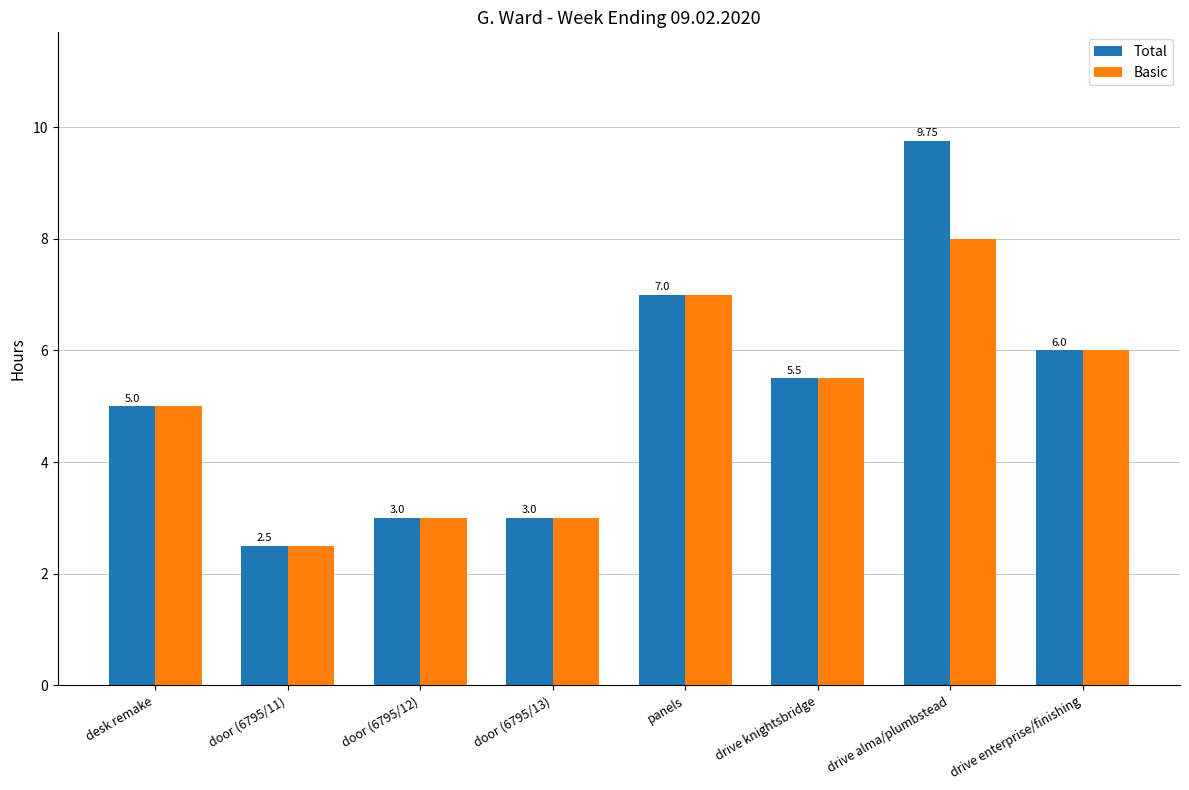

Which category has the lowest value across all series?

door (6795/11)